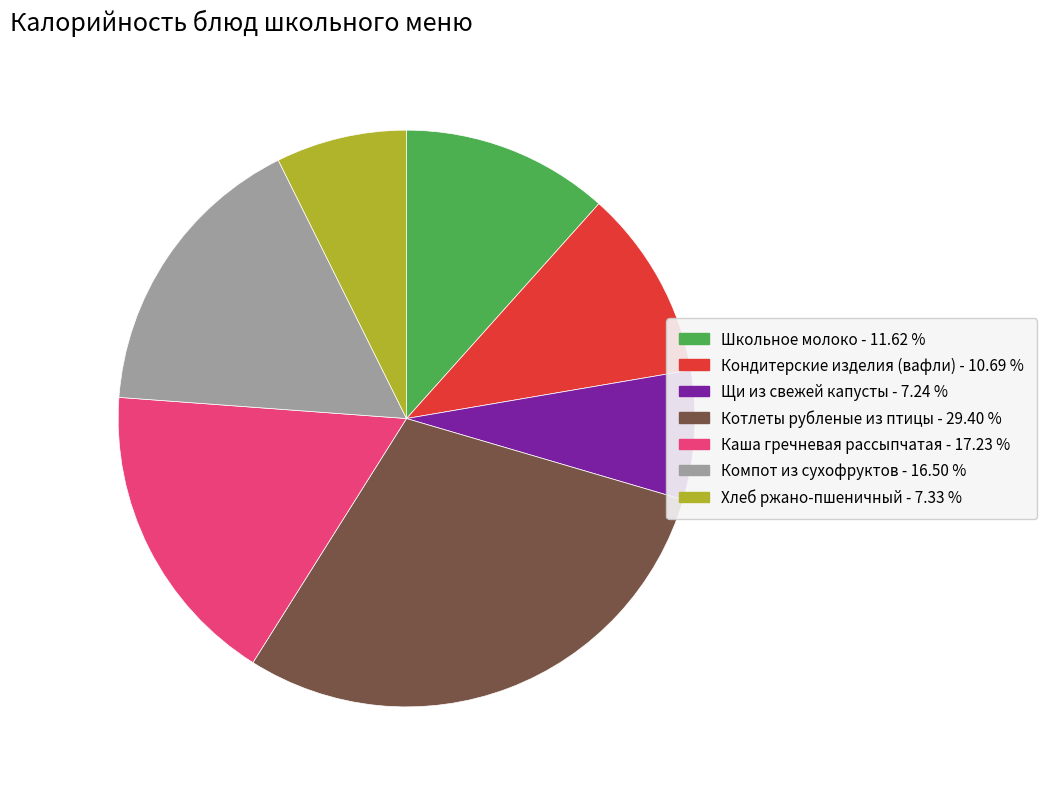

Count the number of slices in the pie.

7